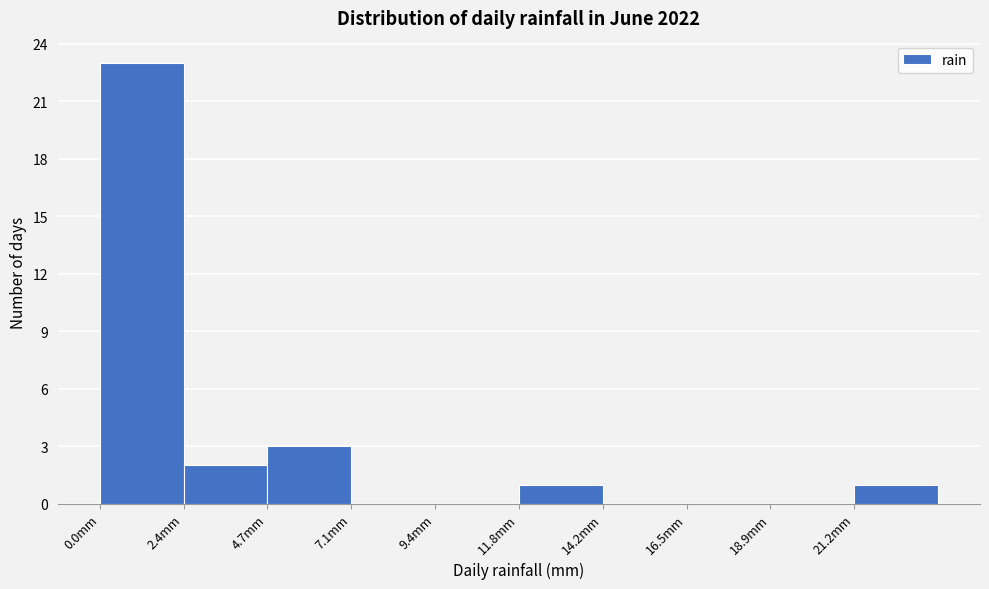

Over which range of the x-axis is the bar tallest?

0.0 to 2.5